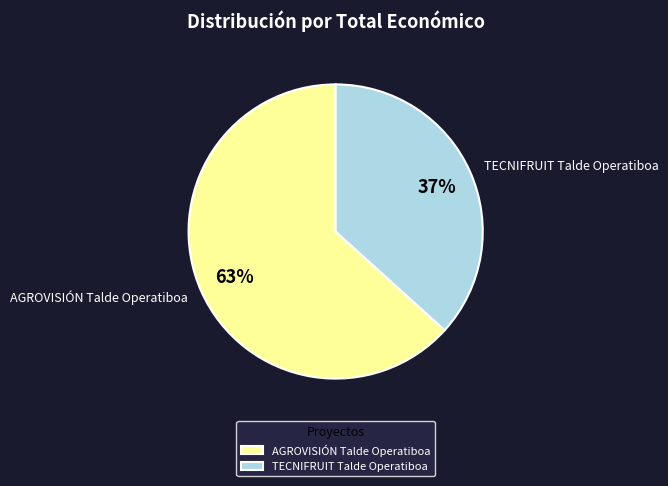

Rank the categories by value from highest to lowest.

AGROVISIÓN Talde Operatiboa, TECNIFRUIT Talde Operatiboa